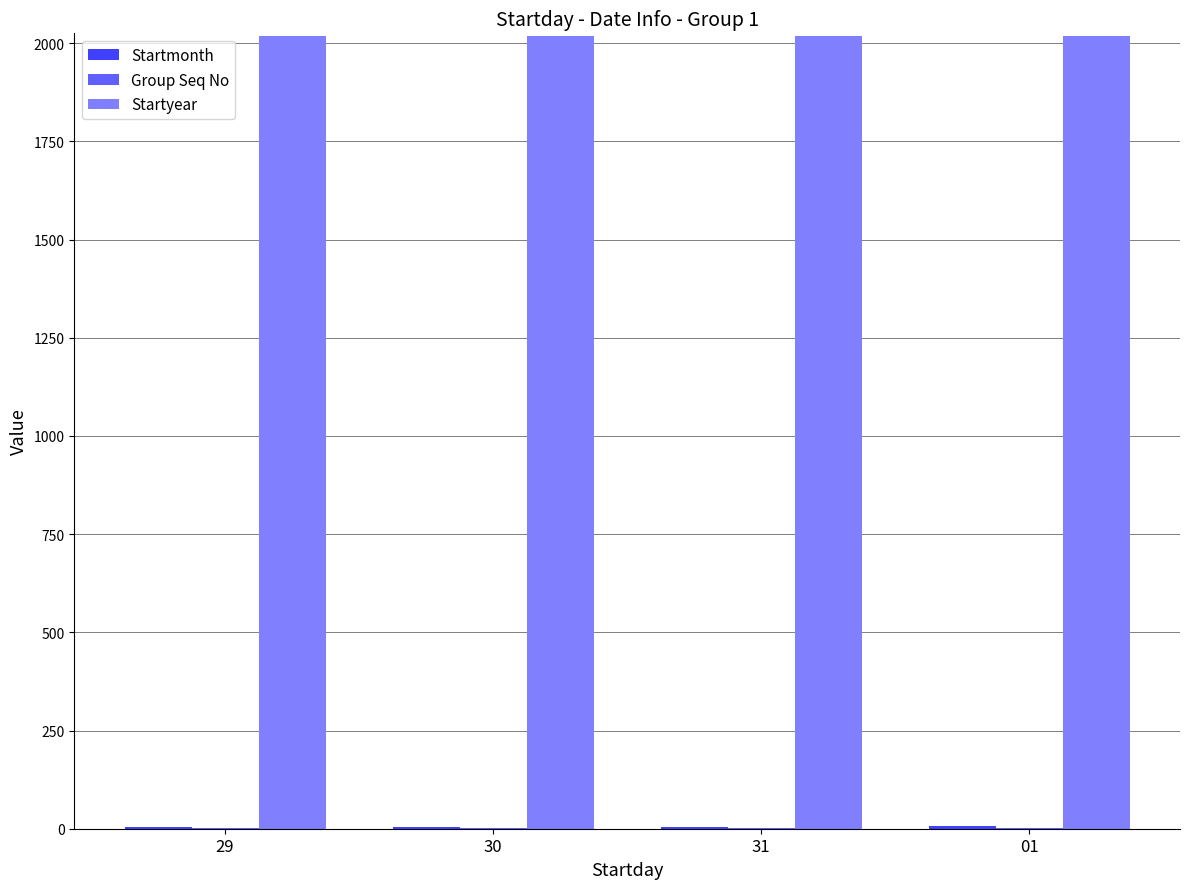

Which series has the largest total across all categories?

Startyear